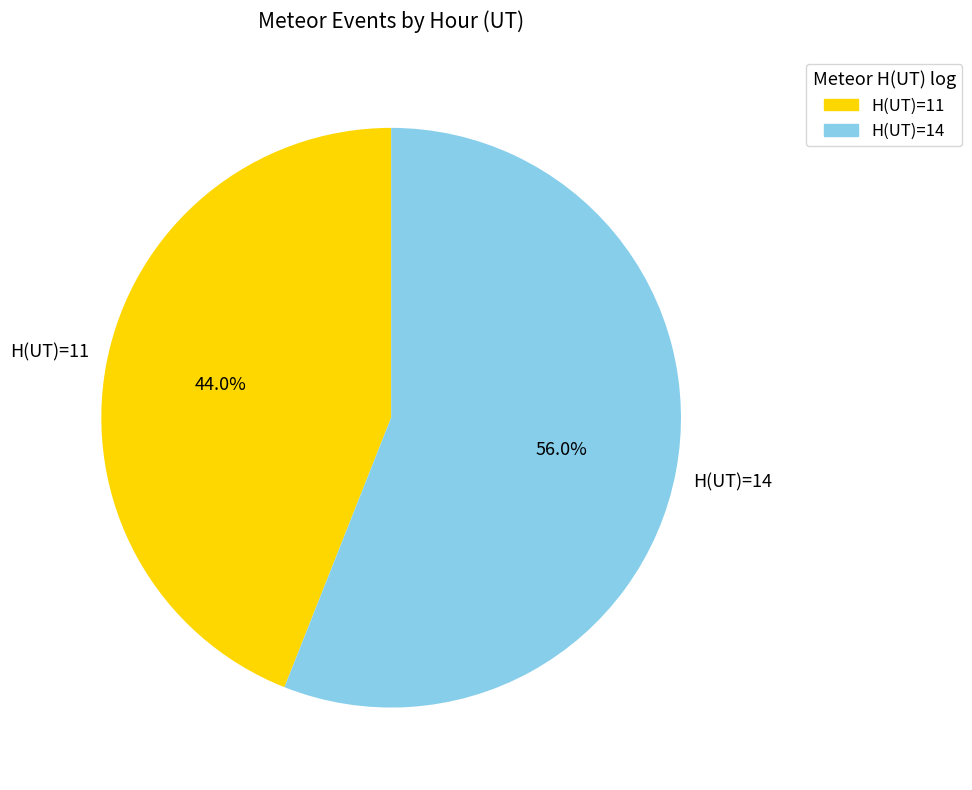

Approximately how many times larger is the value at H(UT)=11 compared to H(UT)=14?

0.8